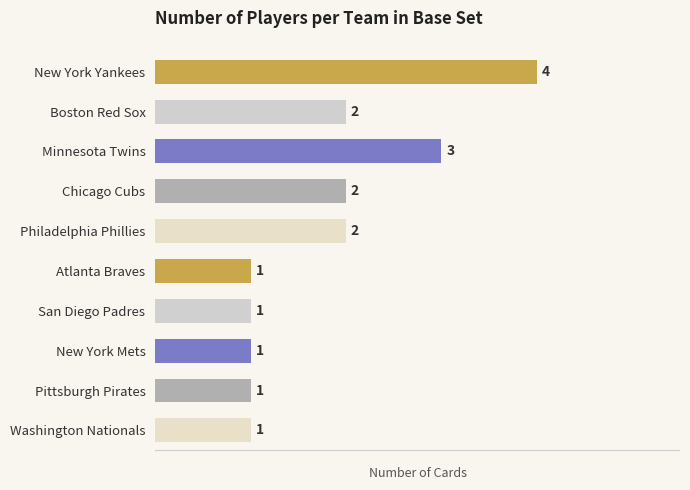

What is the difference between the maximum and minimum values?

3